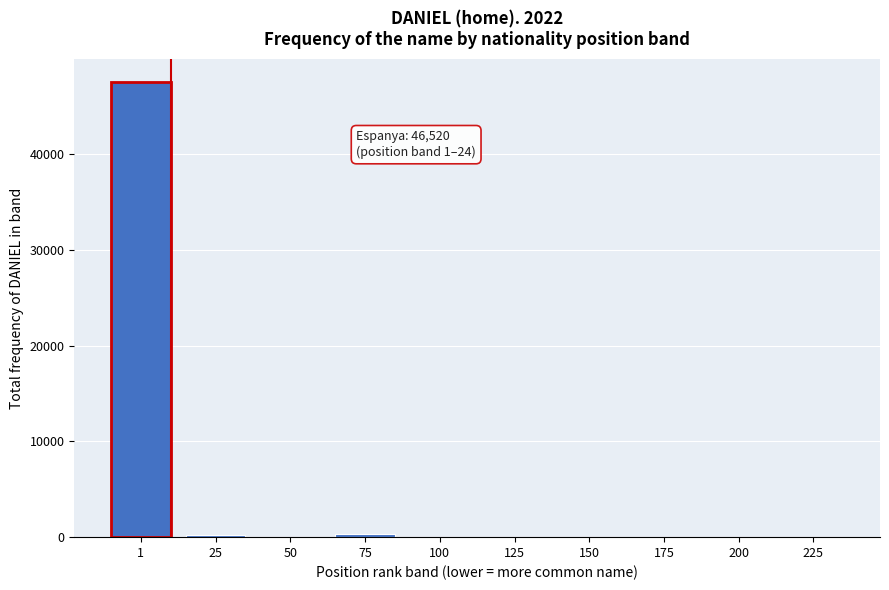

What is the change in value from 1 to 200?

-47600